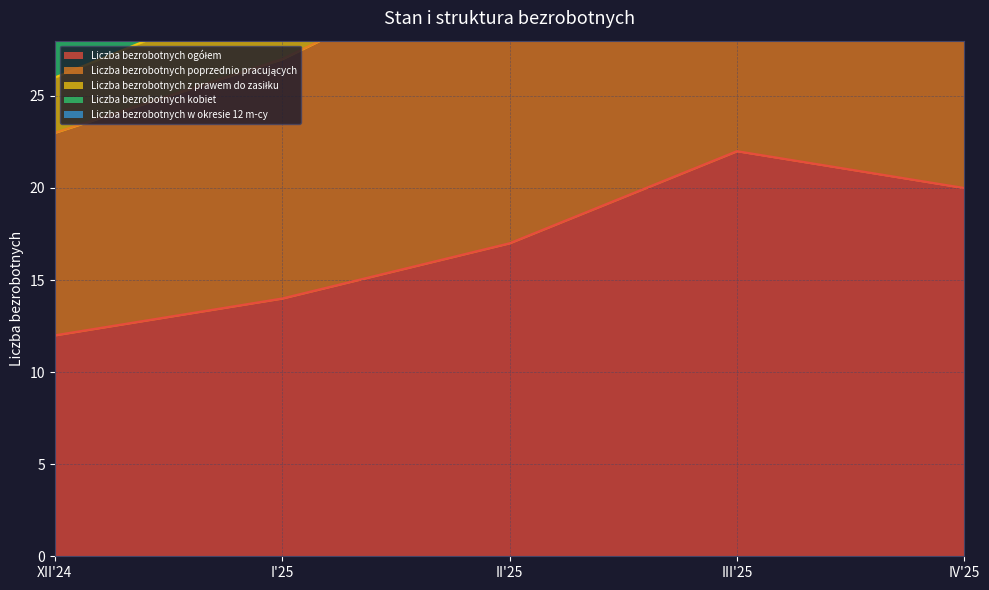

Between IV'25 and III'25, which is larger?

III'25